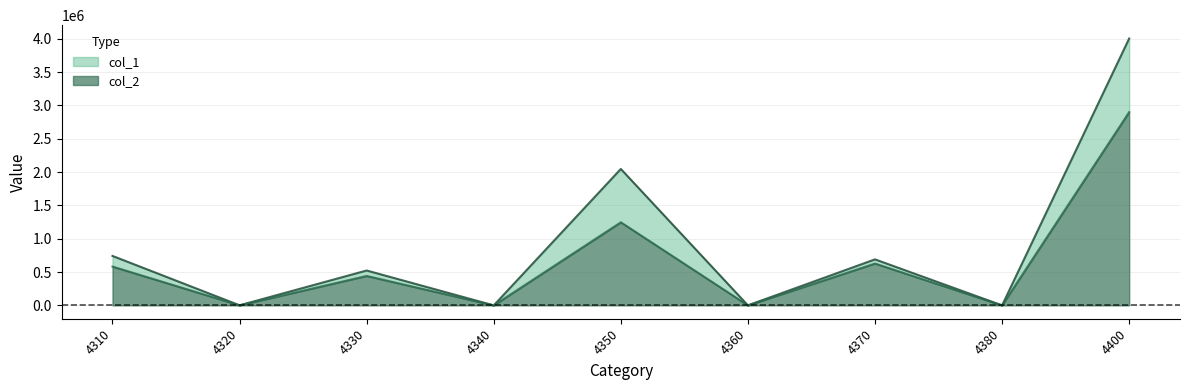

At which category is the sum across all series the highest?

4400